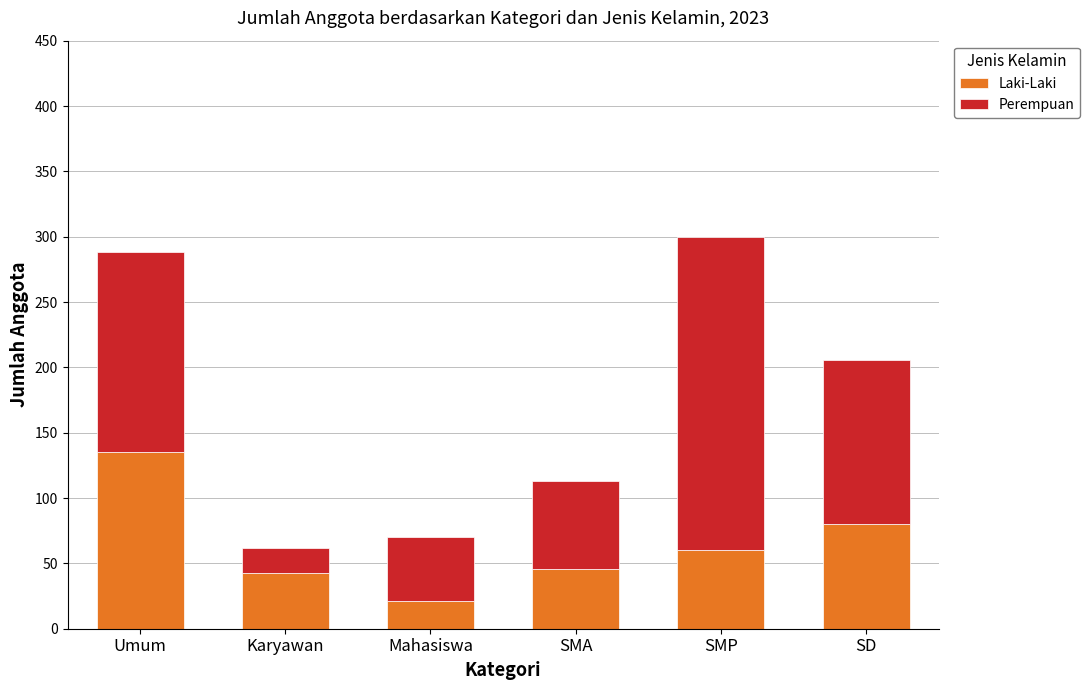

Reading left to right, transcribe the values for Laki-Laki.

135	43	21	46	60	80